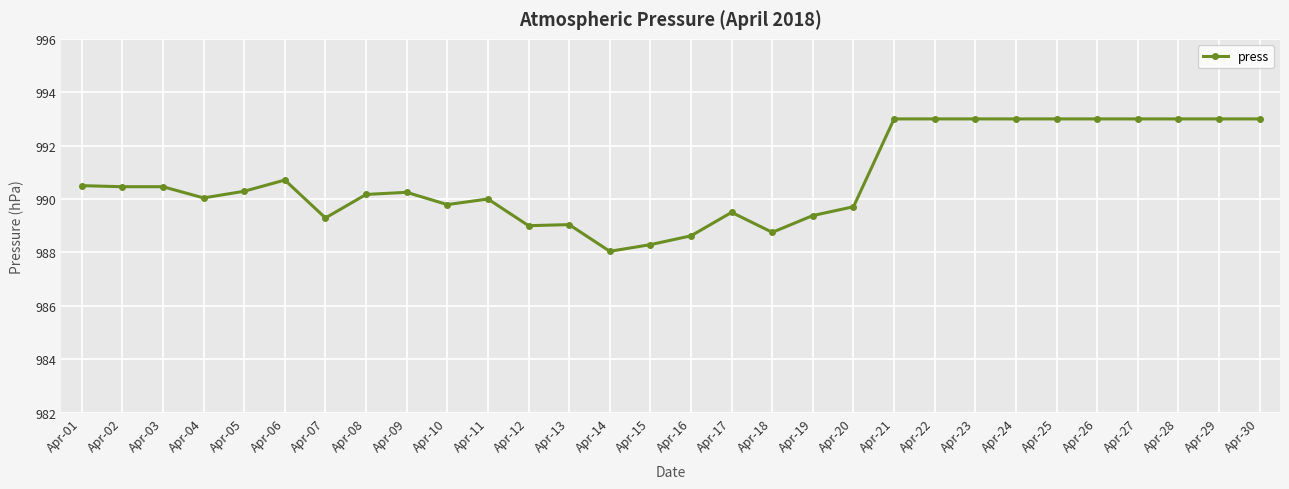

What is the smallest value displayed?

988.0